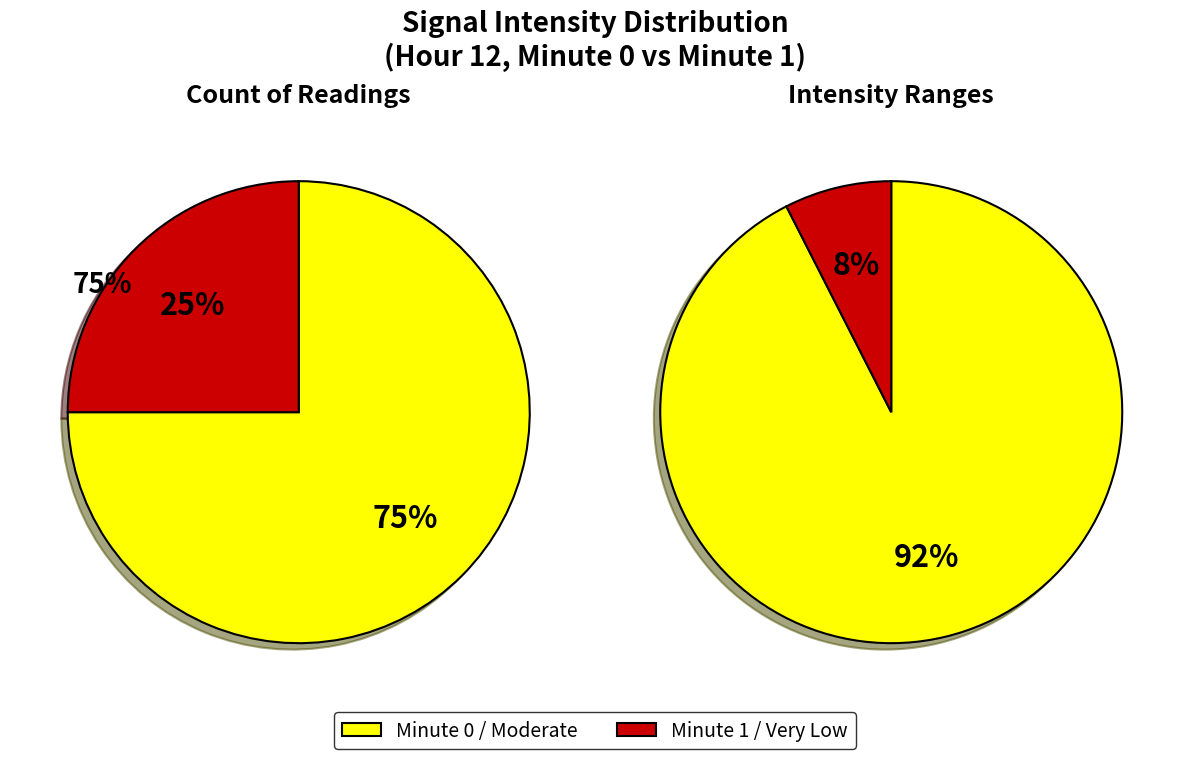

Which slice is the smallest?

1